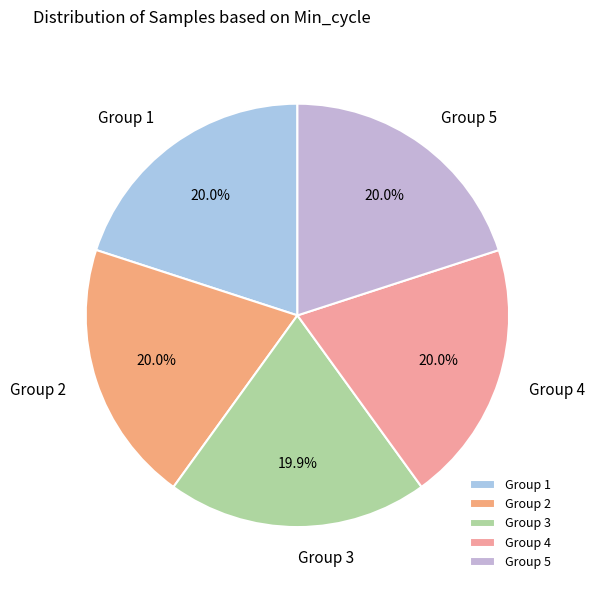

Count the number of slices in the pie.

5